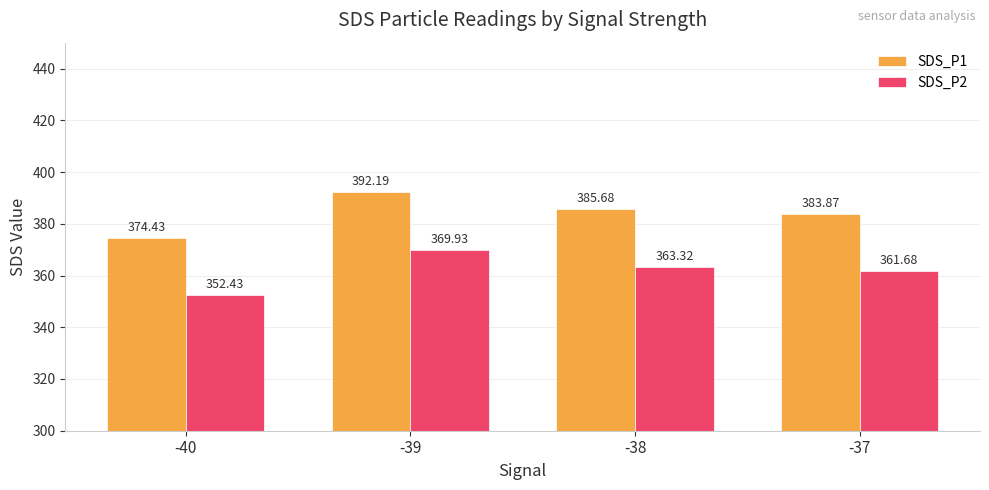

What is the value of the SDS_P2 bar at the 1st from the left?

352.4